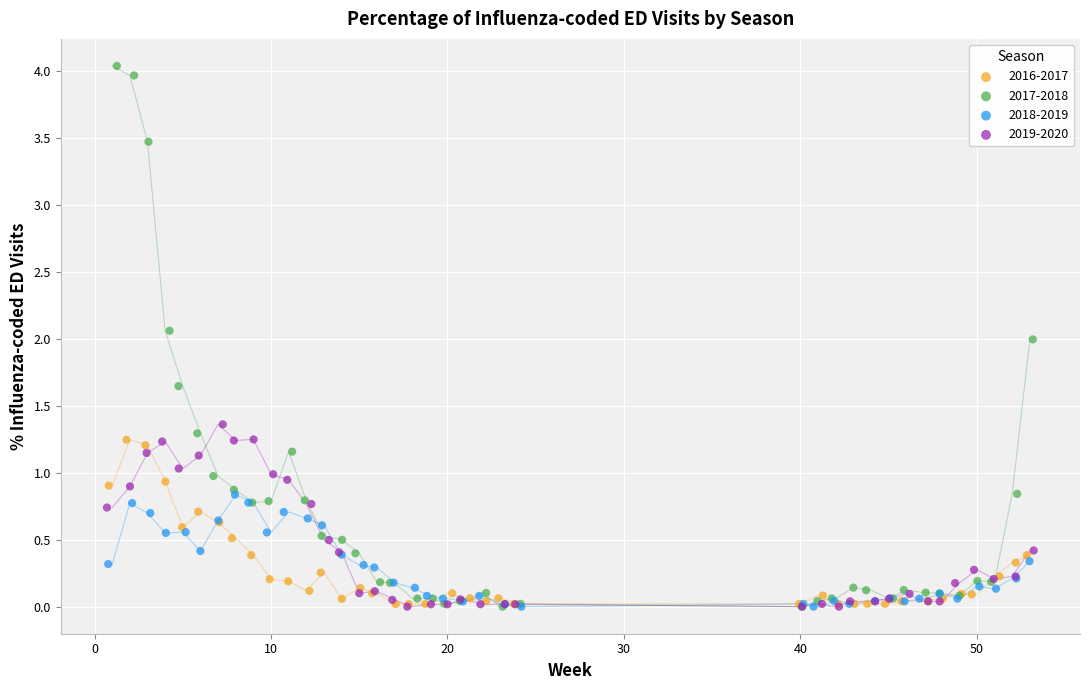

Which series reaches the maximum Y coordinate?

2017-2018